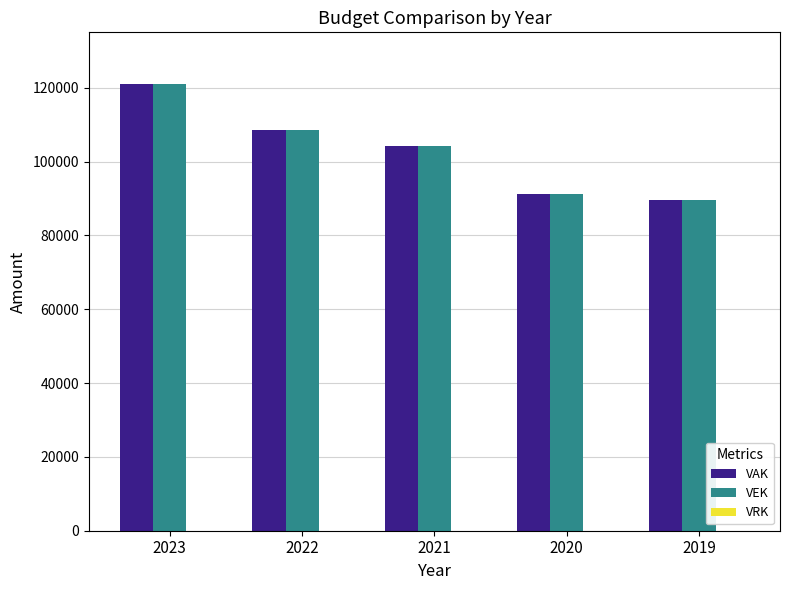

The value of VEK at 2021 is 104164. True or false?

True